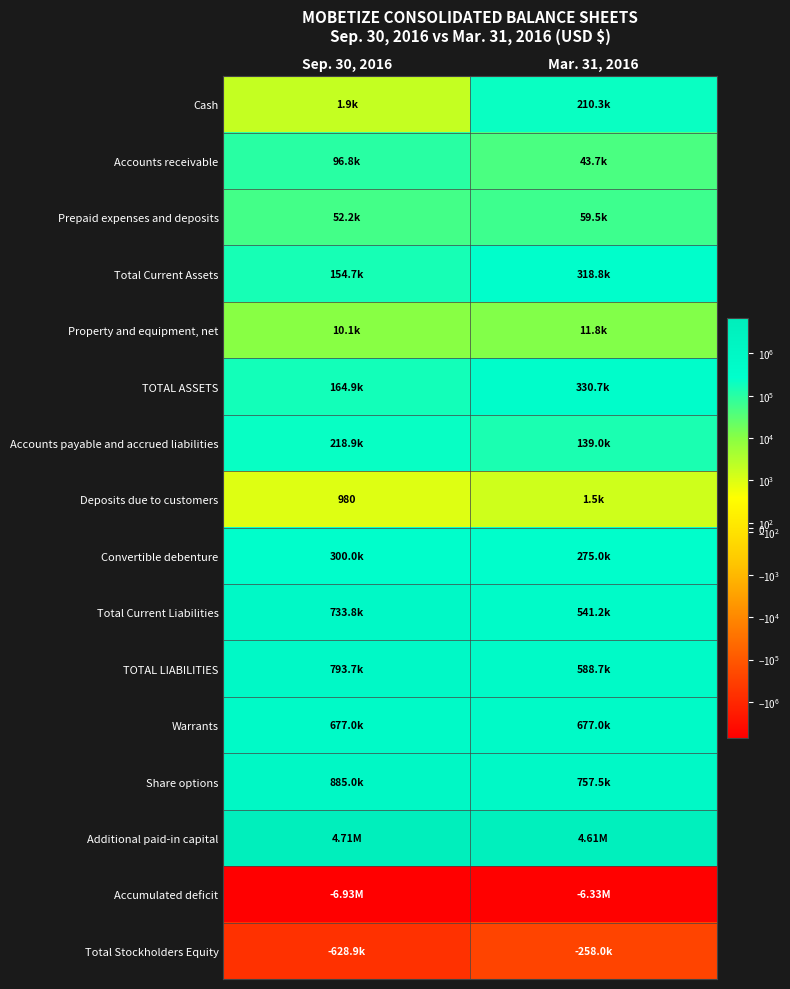

The Deposits due to customers series shows 1301 at Sep. 30, 2016. True or false?

False